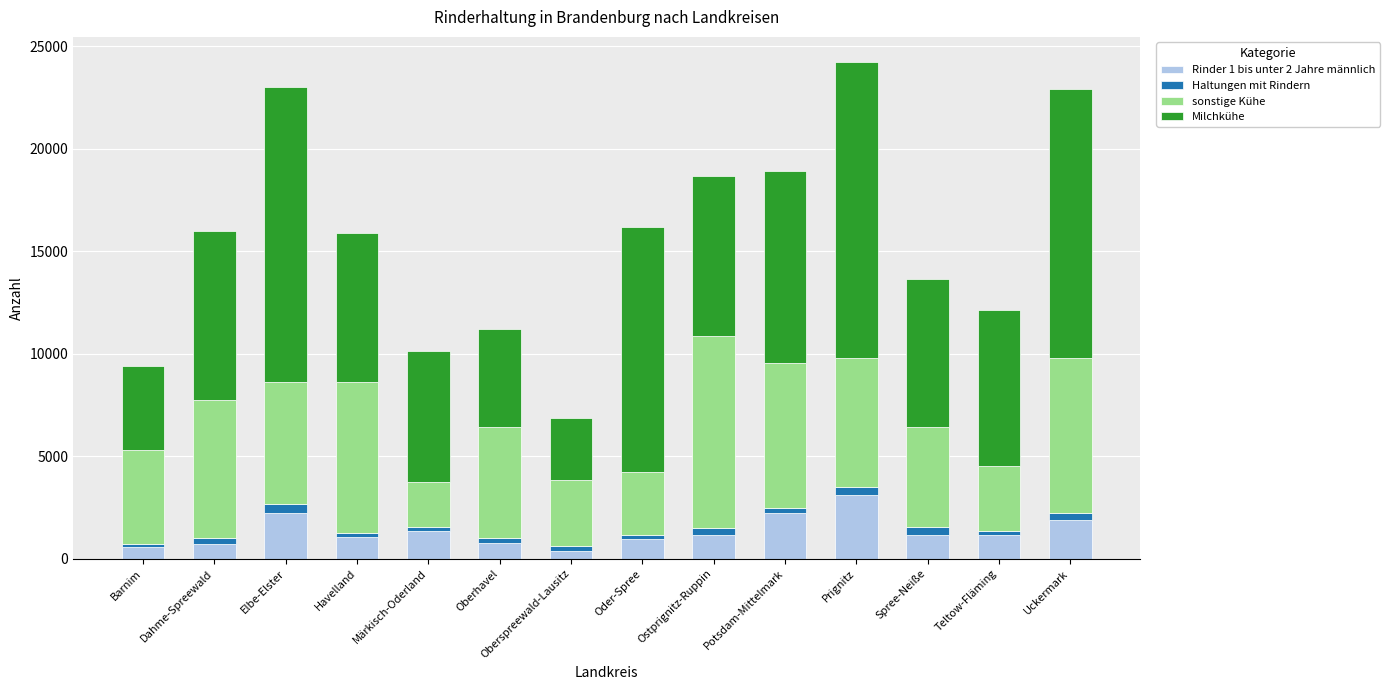

Which category has the lowest value in the Rinder 1 bis unter 2 Jahre männlich series?

Oberspreewald-Lausitz